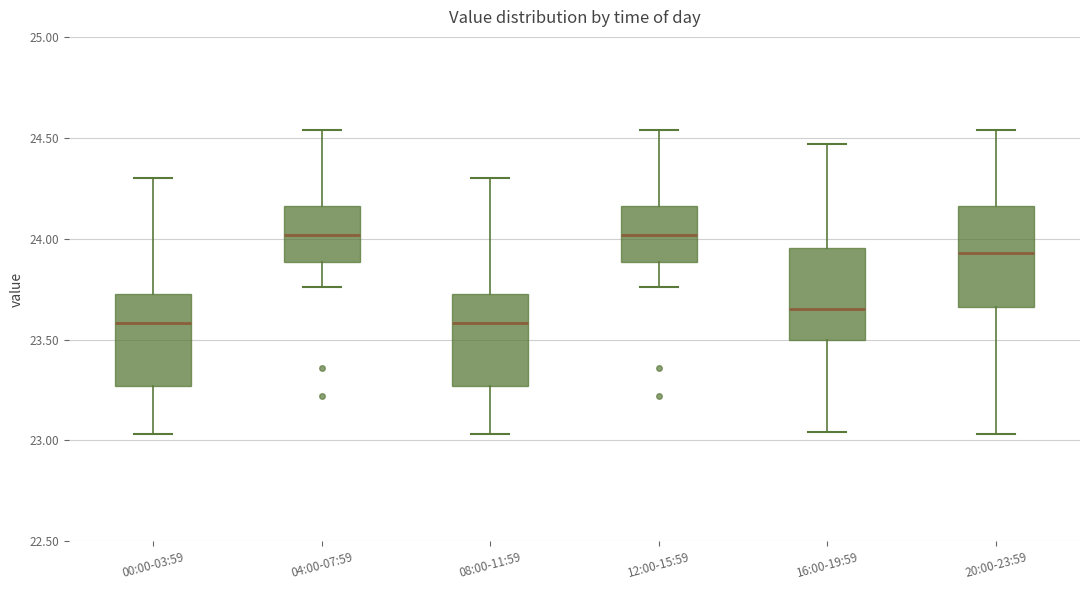

Reading left to right, read every box against the y-axis: the position of its median line, the range the box covers, and the ends of its whiskers. The values are not printed on the chart, so give them approximately, as read against the axis.

00:00-03:59: median 23.60, box 23.25 to 23.75, whiskers 23.05 to 24.30
04:00-07:59: median 24.00, box 23.90 to 24.15, whiskers 23.75 to 24.55
08:00-11:59: median 23.60, box 23.25 to 23.75, whiskers 23.05 to 24.30
12:00-15:59: median 24.00, box 23.90 to 24.15, whiskers 23.75 to 24.55
16:00-19:59: median 23.65, box 23.50 to 23.95, whiskers 23.05 to 24.45
20:00-23:59: median 23.95, box 23.65 to 24.15, whiskers 23.05 to 24.55